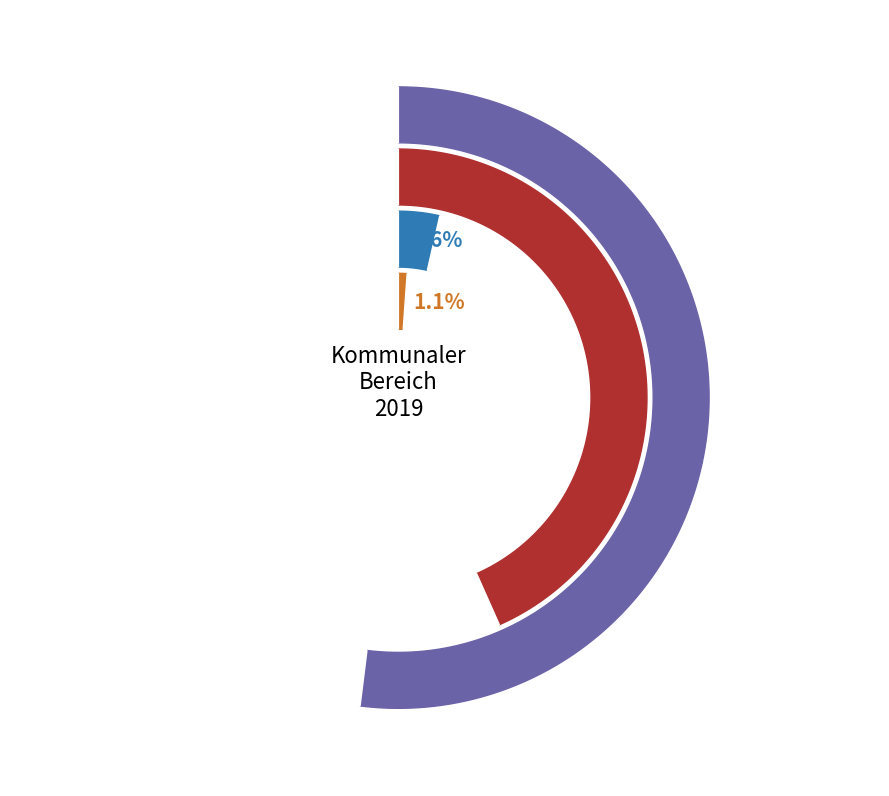

Which series changed the most between Sonderrechnungen (Krankenhäuser) and 5?

Insgesamt